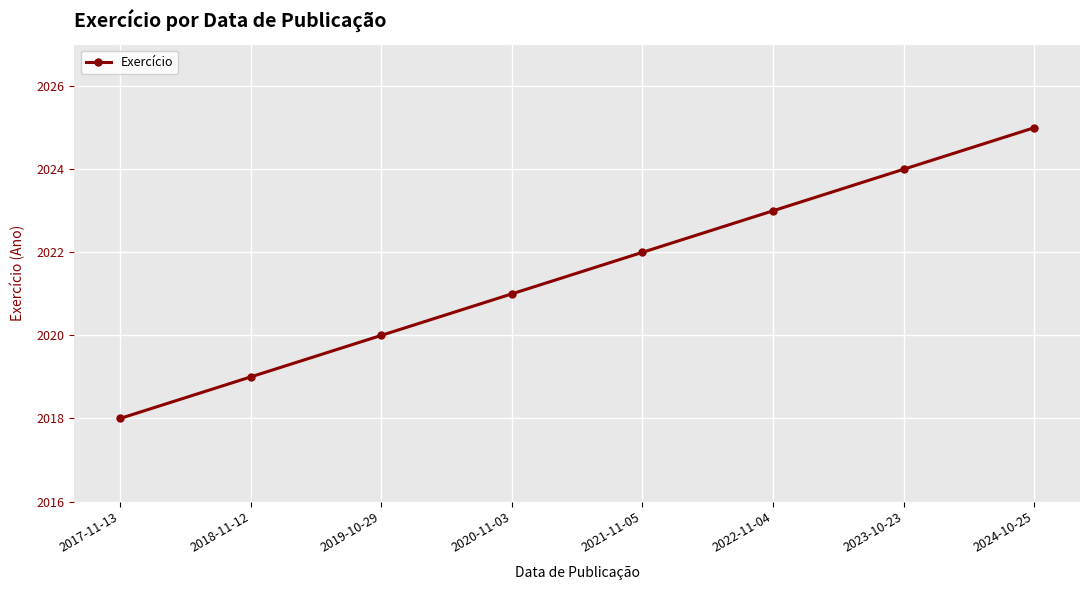

List the labels in order of value, largest first.

2024-10-25, 2023-10-23, 2022-11-04, 2021-11-05, 2020-11-03, 2019-10-29, 2018-11-12, 2017-11-13